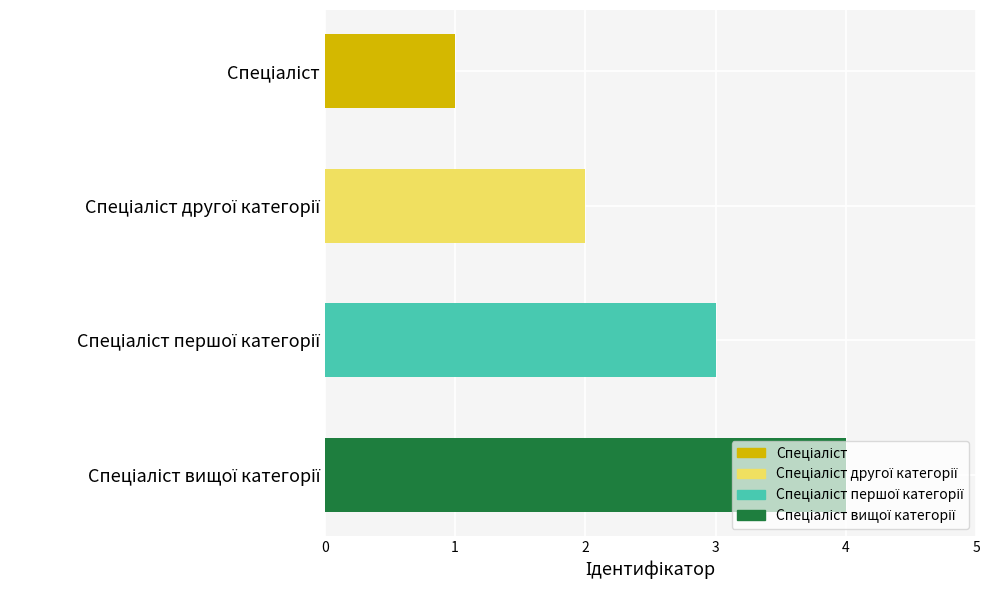

What is the sum of all values?

10